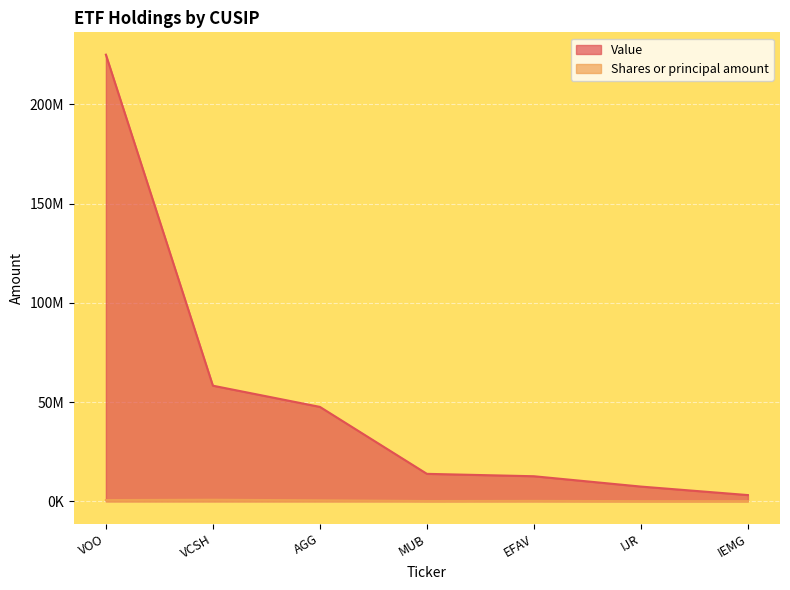

What are all the series names shown in the legend?

Value, Shares or principal amount